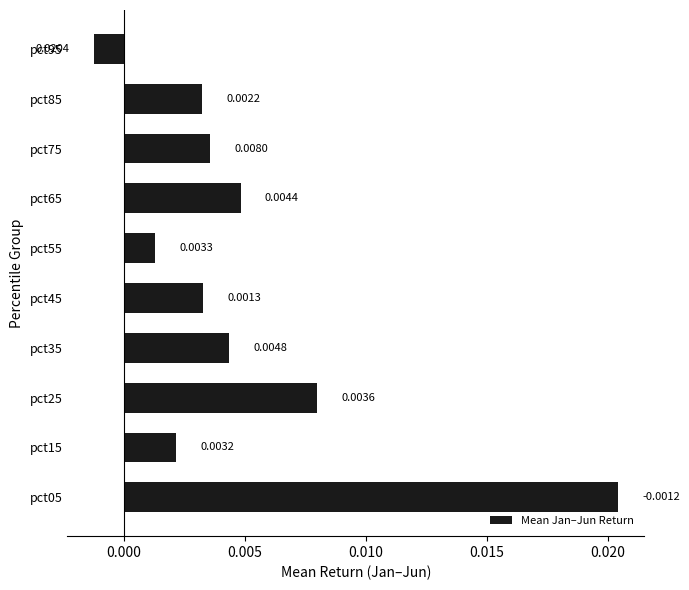

List the labels in order of value, largest first.

pct05, pct25, pct65, pct35, pct75, pct45, pct85, pct15, pct55, pct95